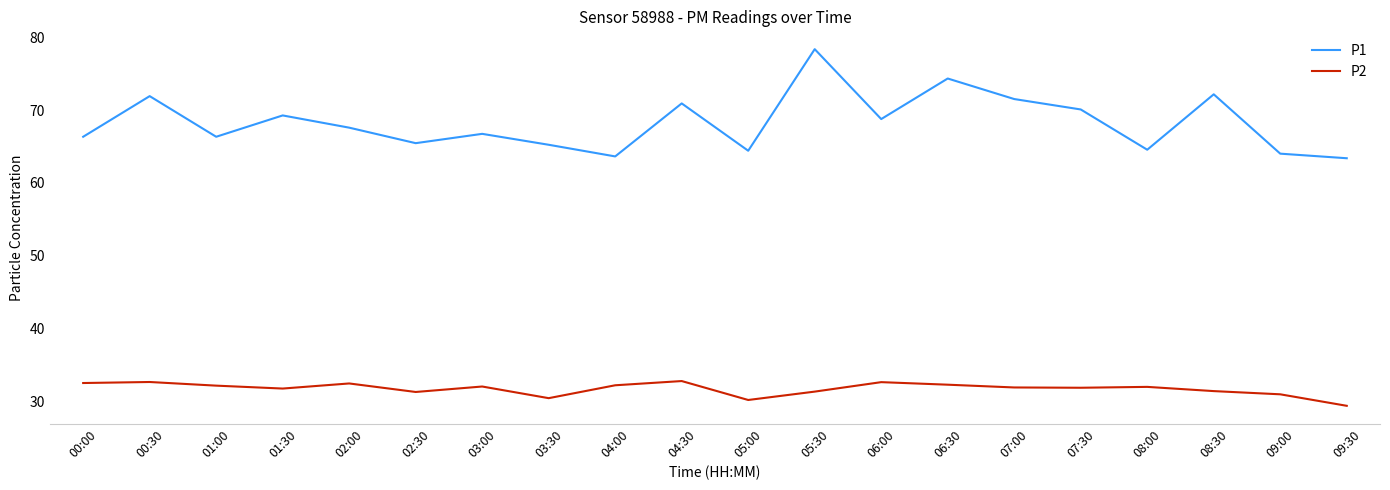

Read the P2 value at 06:30.

32.3